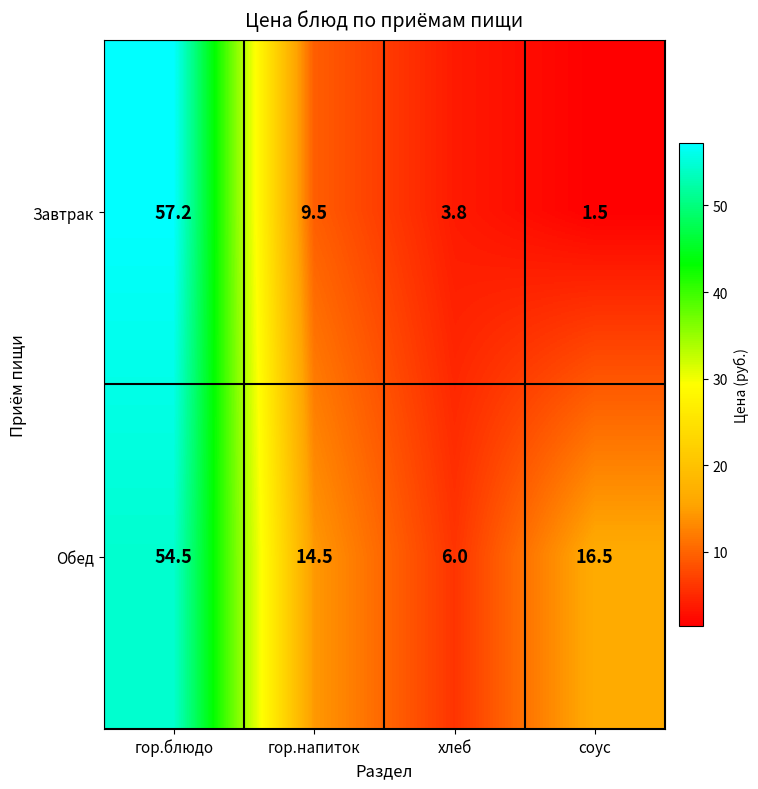

What is the minimum value shown in the chart?

1.5